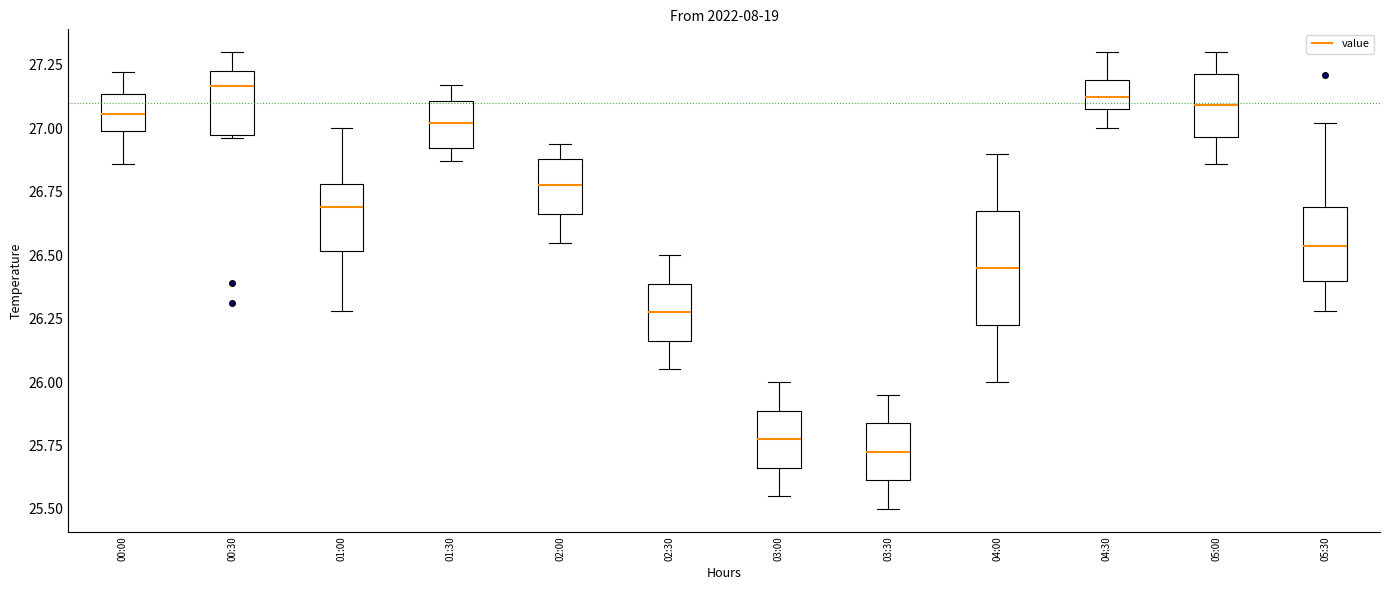

Reading left to right, transcribe this box plot: for each box, give where its median line is, the range the box spans, and where its two whiskers end, as read against the y-axis. The values are not printed on the chart, so give them approximately, as read against the axis.

00:00: median 27.05, box 27.00 to 27.15, whiskers 26.85 to 27.20
00:30: median 27.15, box 27.00 to 27.25, whiskers 26.95 to 27.30
01:00: median 26.70, box 26.50 to 26.80, whiskers 26.30 to 27.00
01:30: median 27.00, box 26.90 to 27.10, whiskers 26.85 to 27.15
02:00: median 26.80, box 26.65 to 26.90, whiskers 26.55 to 26.95
02:30: median 26.30, box 26.15 to 26.40, whiskers 26.05 to 26.50
03:00: median 25.80, box 25.65 to 25.90, whiskers 25.55 to 26.00
03:30: median 25.75, box 25.60 to 25.85, whiskers 25.50 to 25.95
04:00: median 26.45, box 26.25 to 26.70, whiskers 26.00 to 26.90
04:30: median 27.15, box 27.10 to 27.20, whiskers 27.00 to 27.30
05:00: median 27.10, box 26.95 to 27.20, whiskers 26.85 to 27.30
05:30: median 26.55, box 26.40 to 26.70, whiskers 26.30 to 27.00